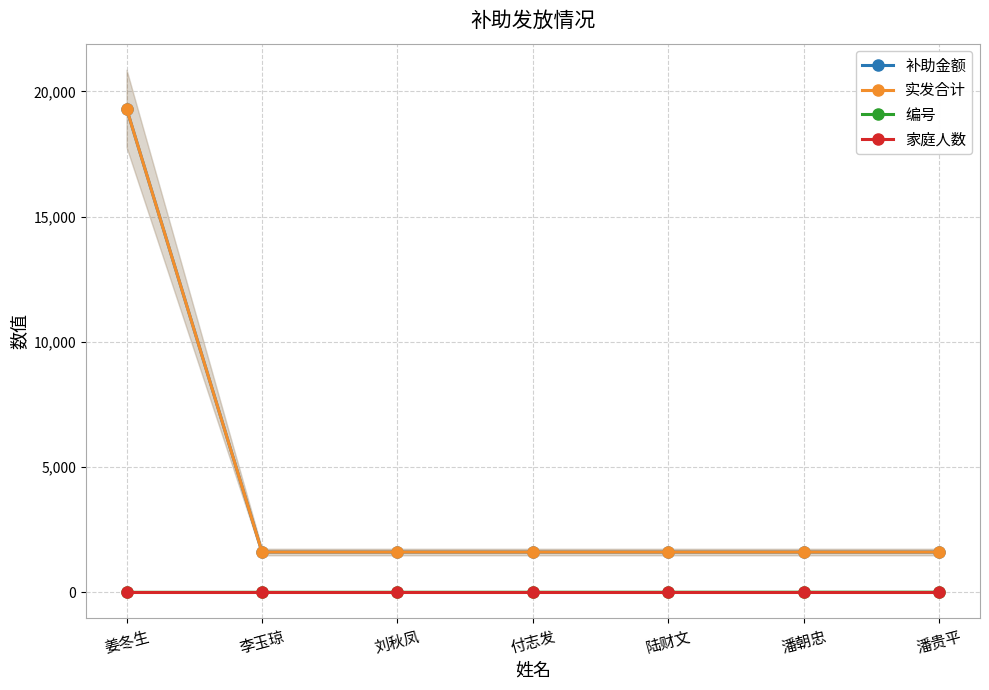

At which category is the sum across all series the highest?

姜冬生